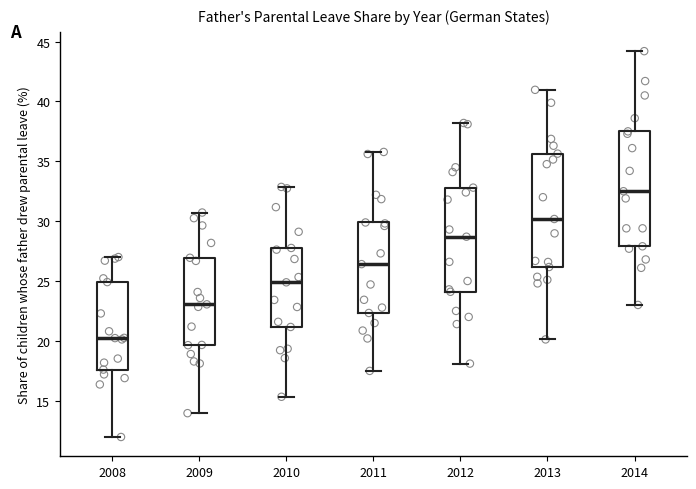

Where does the upper whisker of the box at x = 2014 end on the y-axis? The values are not printed on the chart, so give them approximately, as read against the axis.

44.0